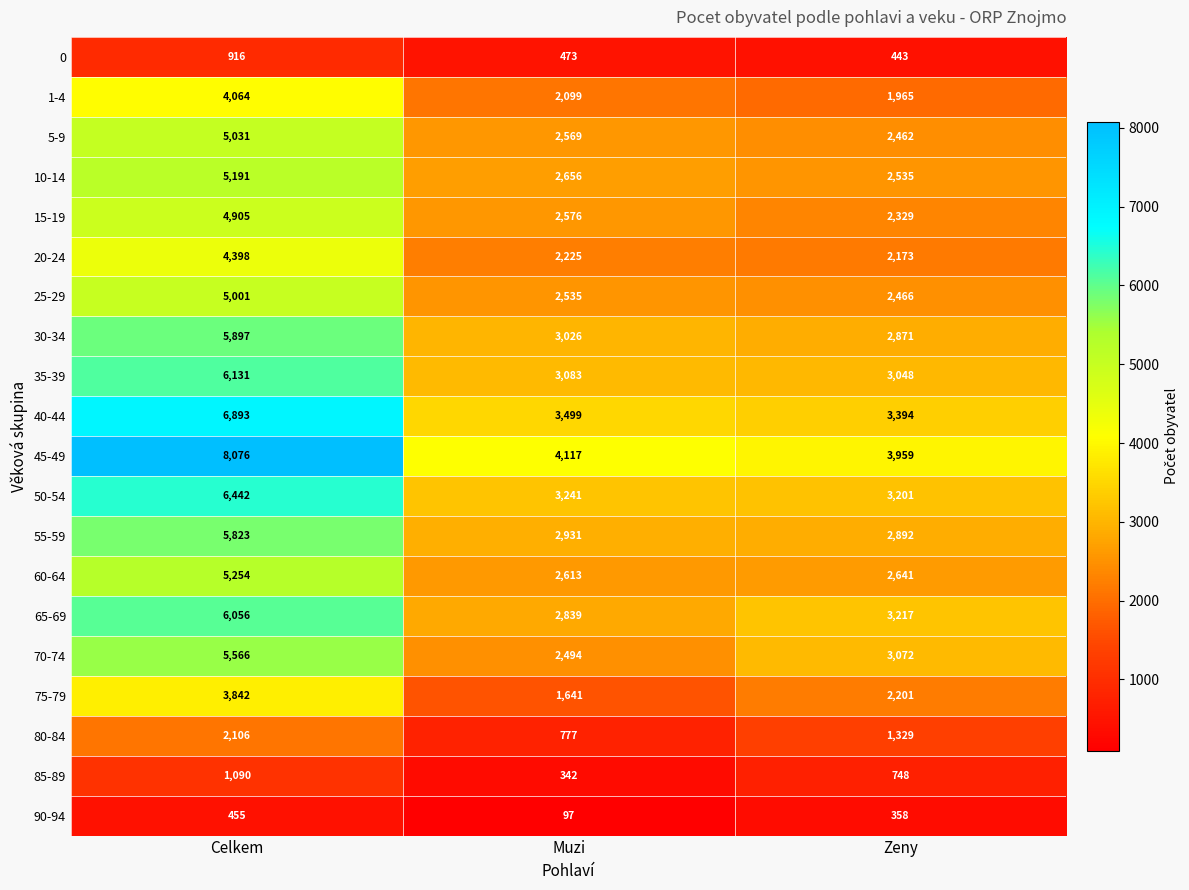

At which category does the chart reach its minimum across all series?

Muzi